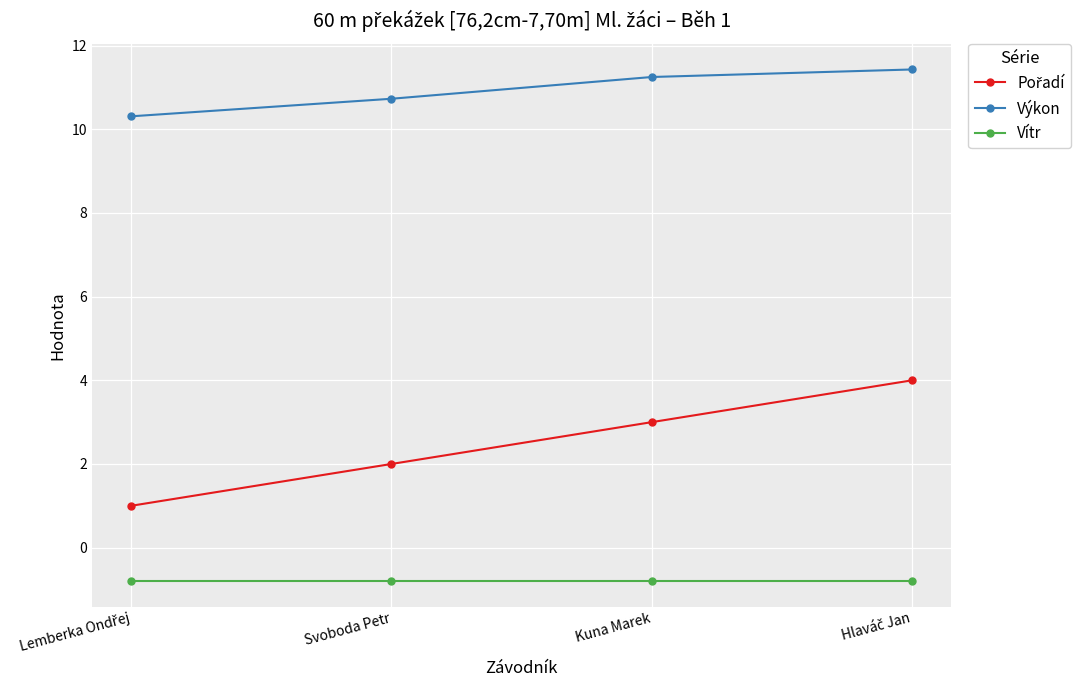

True or false: Výkon has more than 2 points higher than both neighbors.

False